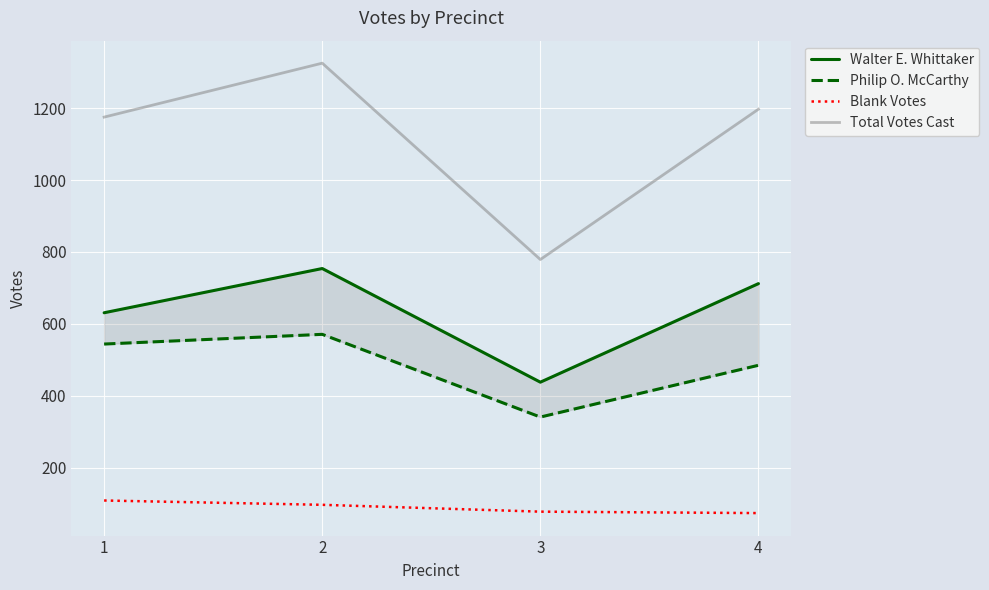

True or false: Blank Votes and Total Votes Cast cross at least once.

False